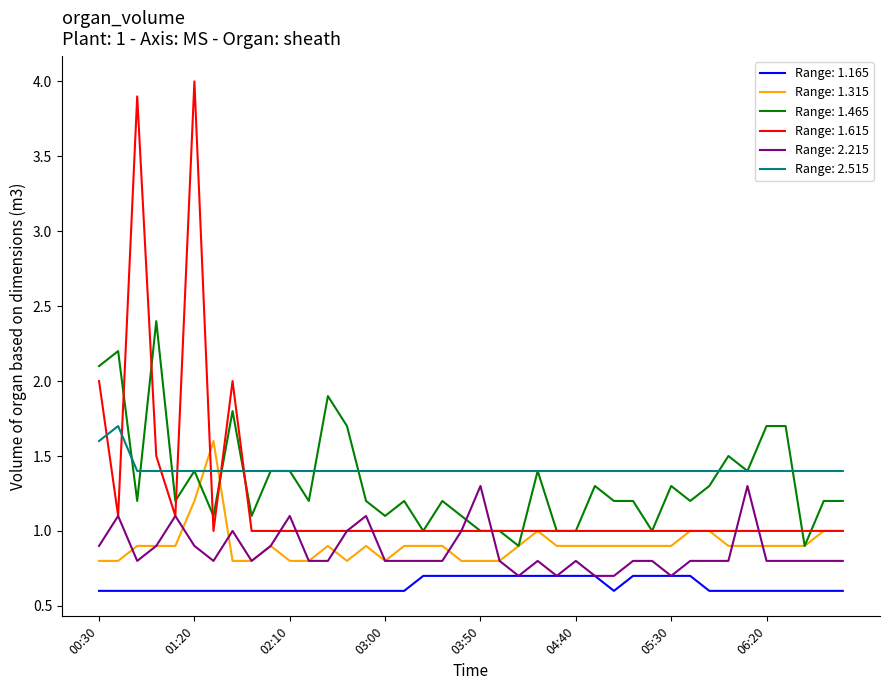

What is the lowest value of the Range: 1.315 series?

0.8